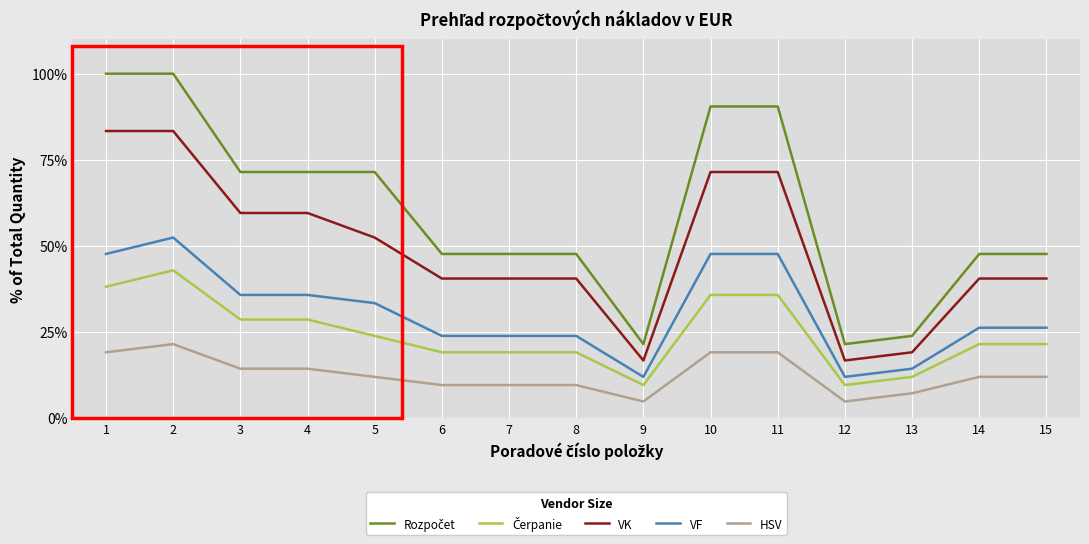

What is the minimum value shown in the chart?

4.8